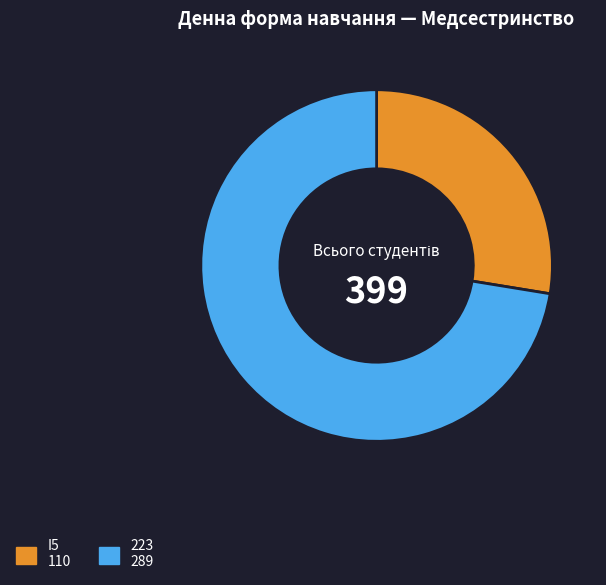

How many slices are in this pie chart?

2